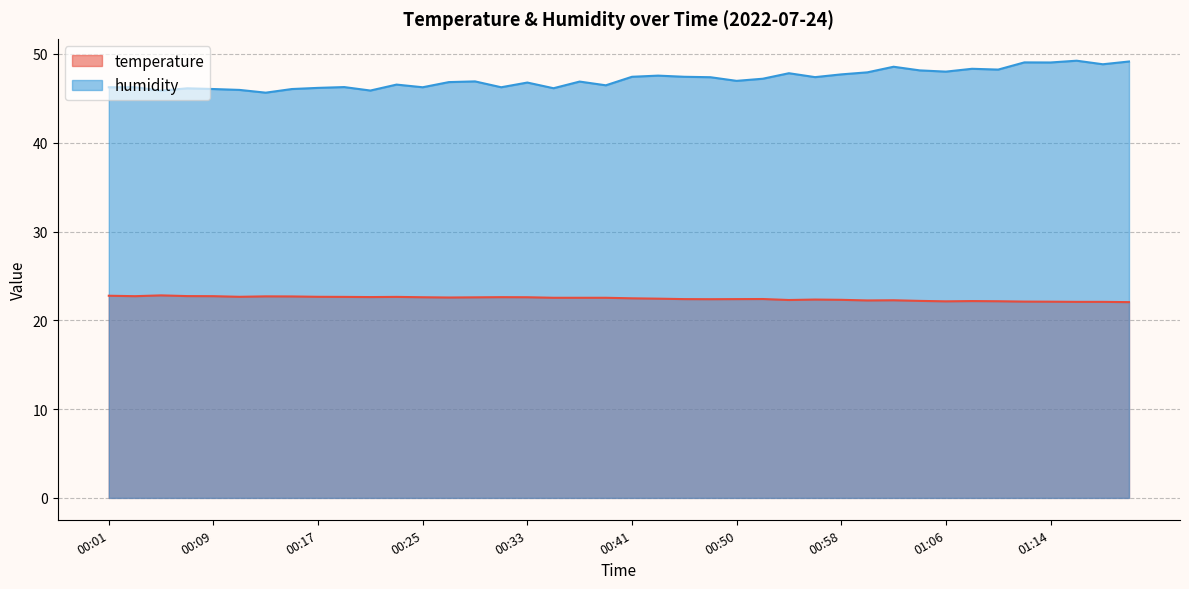

Reading right to left, transcribe all the data shown in this chart.

temperature: 01:20=22.1	01:18=22.1	01:16=22.1	01:14=22.1	01:12=22.1	01:10=22.1	01:08=22.2	01:06=22.1	01:04=22.2	01:02=22.3	01:00=22.2	00:58=22.3	00:56=22.3	00:54=22.3	00:52=22.4	00:50=22.4	00:48=22.4	00:46=22.4	00:44=22.4	00:41=22.5	00:39=22.5	00:37=22.5	00:35=22.5	00:33=22.6	00:31=22.6	00:29=22.6	00:27=22.6	00:25=22.6	00:23=22.6	00:21=22.6	00:19=22.6	00:17=22.6	00:15=22.7	00:13=22.7	00:11=22.6	00:09=22.7	00:07=22.7	00:05=22.8	00:03=22.7	00:01=22.8
humidity: 01:20=49.1	01:18=48.8	01:16=49.2	01:14=49.0	01:12=49.0	01:10=48.2	01:08=48.3	01:06=48.0	01:04=48.1	01:02=48.6	01:00=47.9	00:58=47.7	00:56=47.4	00:54=47.8	00:52=47.2	00:50=47.0	00:48=47.4	00:46=47.4	00:44=47.6	00:41=47.4	00:39=46.5	00:37=46.9	00:35=46.1	00:33=46.8	00:31=46.2	00:29=46.9	00:27=46.8	00:25=46.2	00:23=46.5	00:21=45.9	00:19=46.3	00:17=46.2	00:15=46.0	00:13=45.6	00:11=46.0	00:09=46.0	00:07=46.1	00:05=45.9	00:03=46.2	00:01=46.2